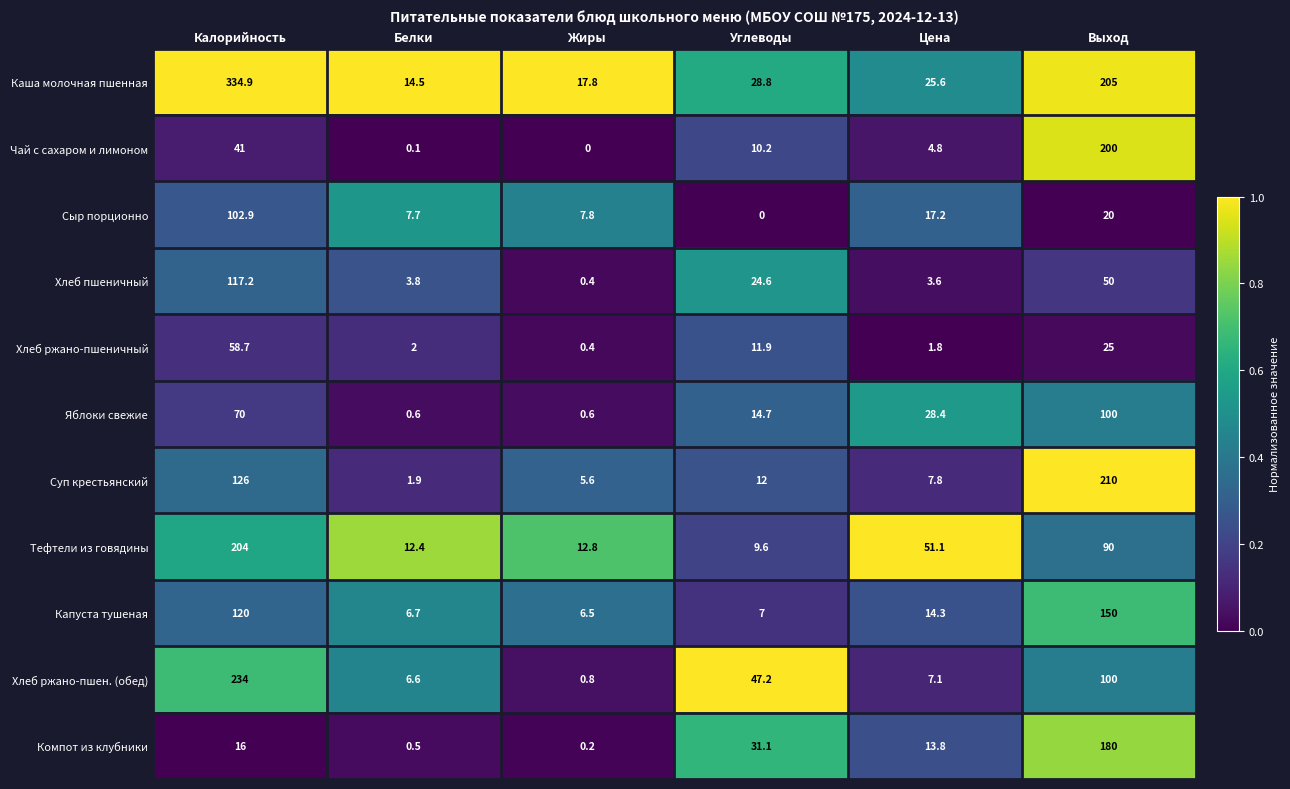

Which series has the largest range (max minus min)?

Каша молочная пшенная